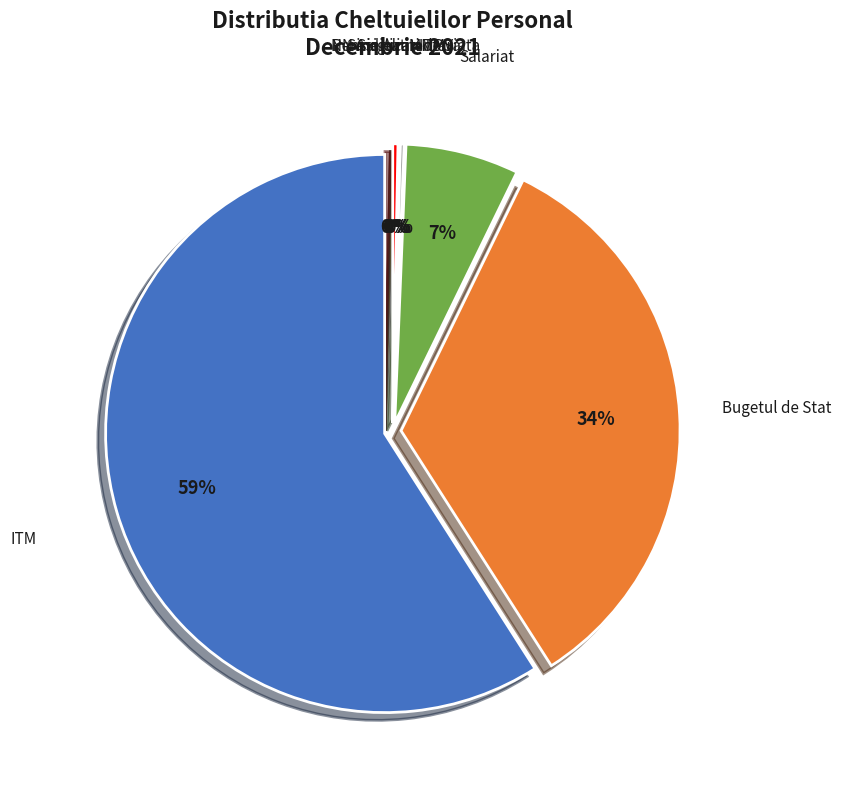

Count the number of slices in the pie.

7